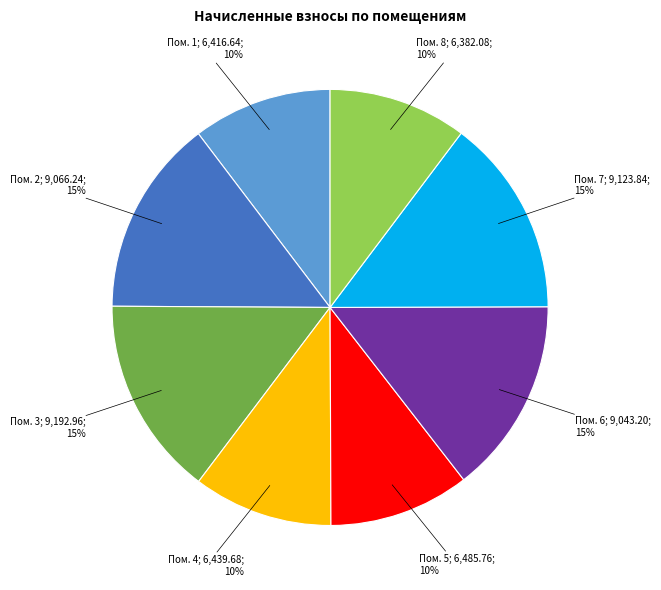

Does any single category account for the majority?

No